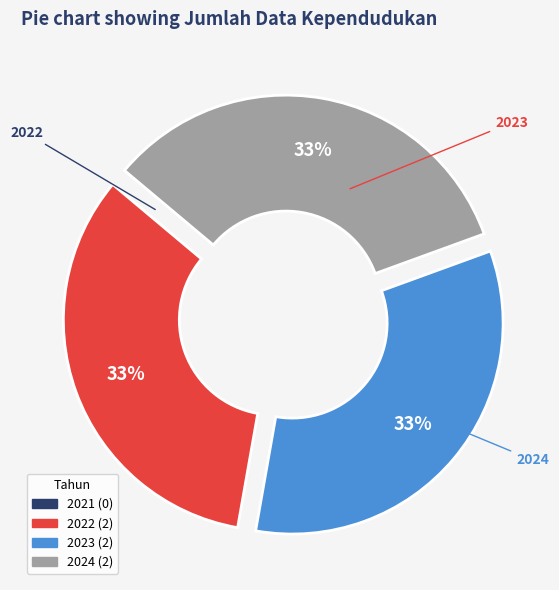

To the nearest percent, what is the average slice percentage?

33%